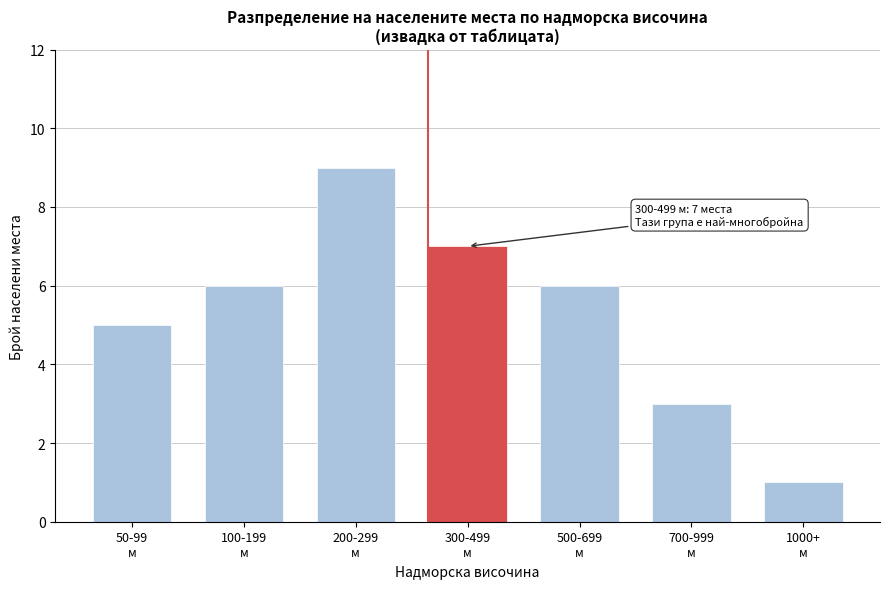

Reading left to right, extract all data points from this chart.

5	6	9	7	6	3	1